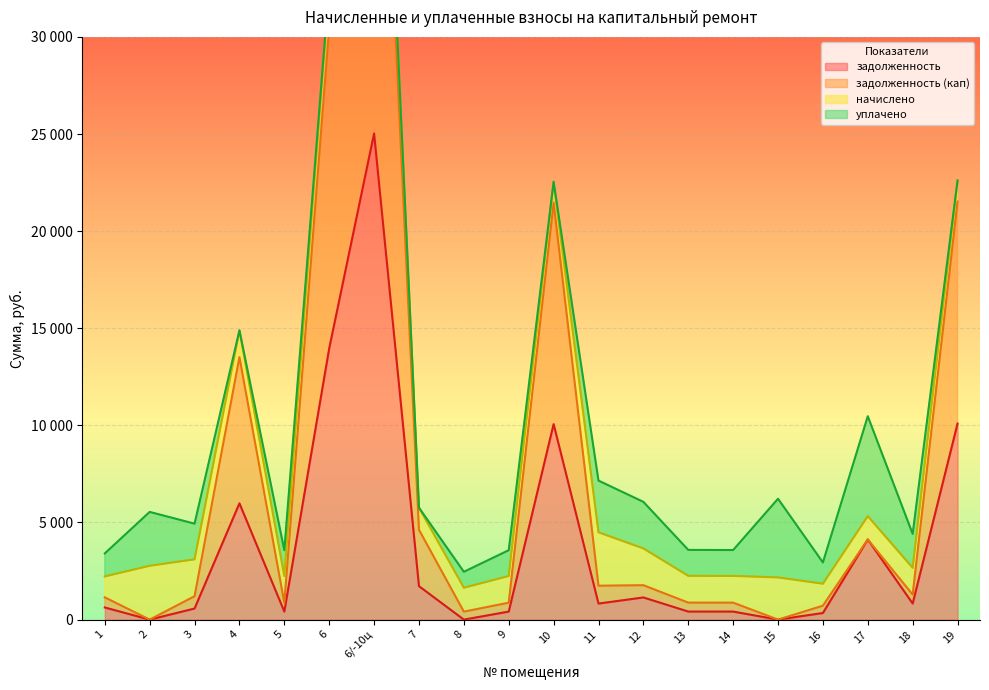

Which series has the largest range (max minus min)?

задолженность (кап)